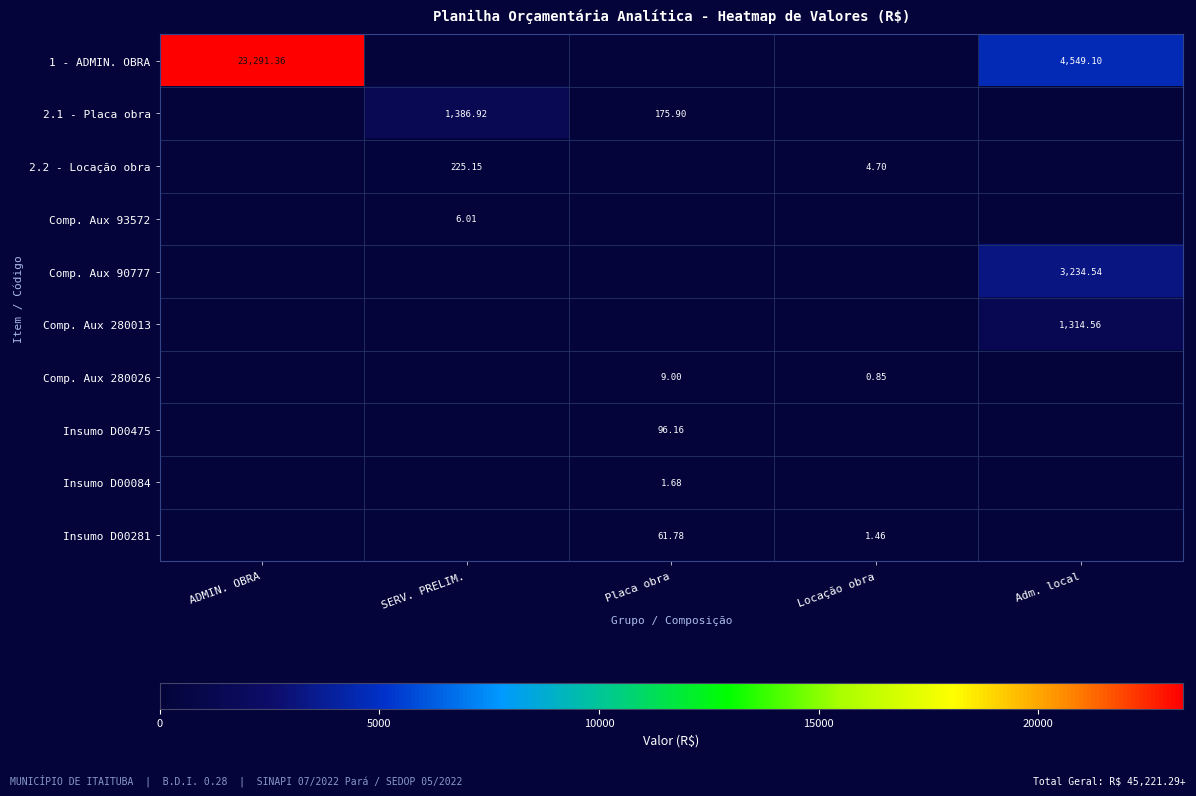

Is the value of Comp. Aux 93572 at Placa obra greater than the value of 2.1 - Placa obra at ADMIN. OBRA?

No